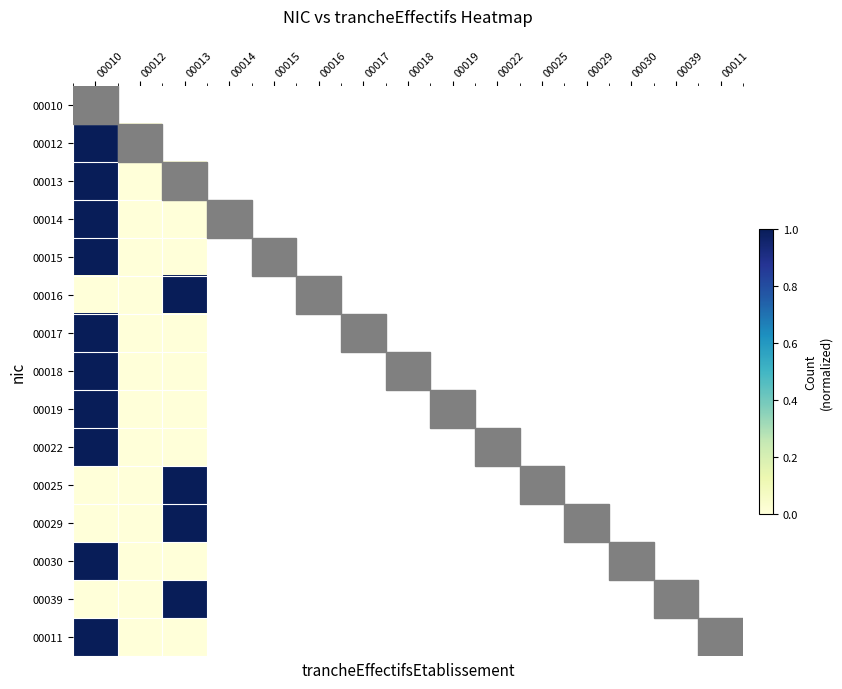

Which label corresponds to the largest value in the chart?

00010